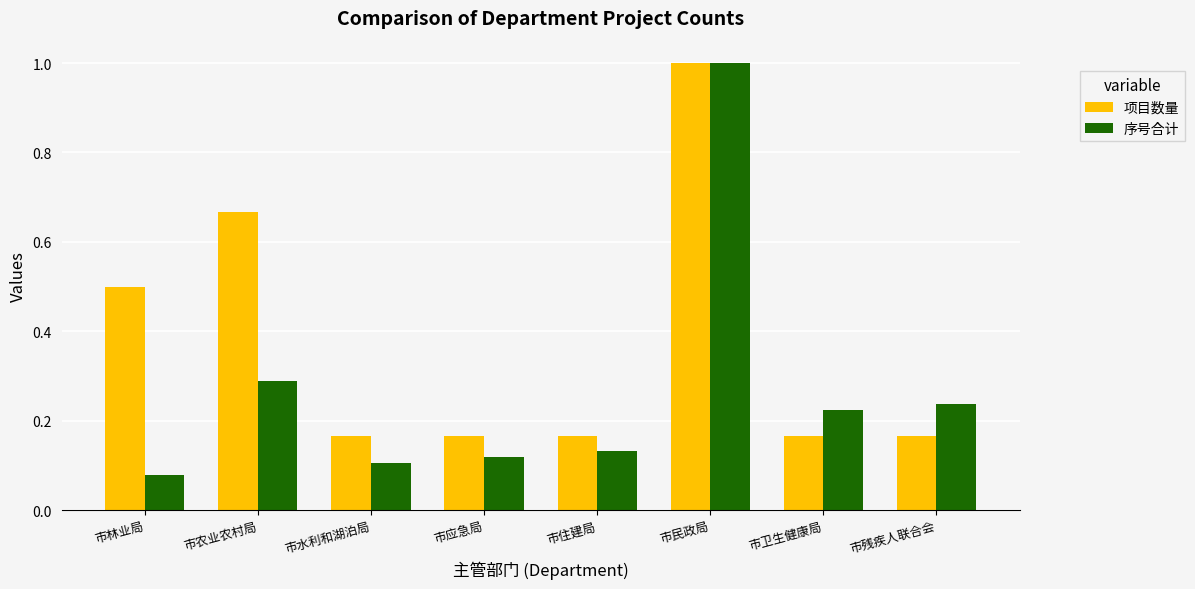

Which label corresponds to the smallest value in the chart?

市林业局